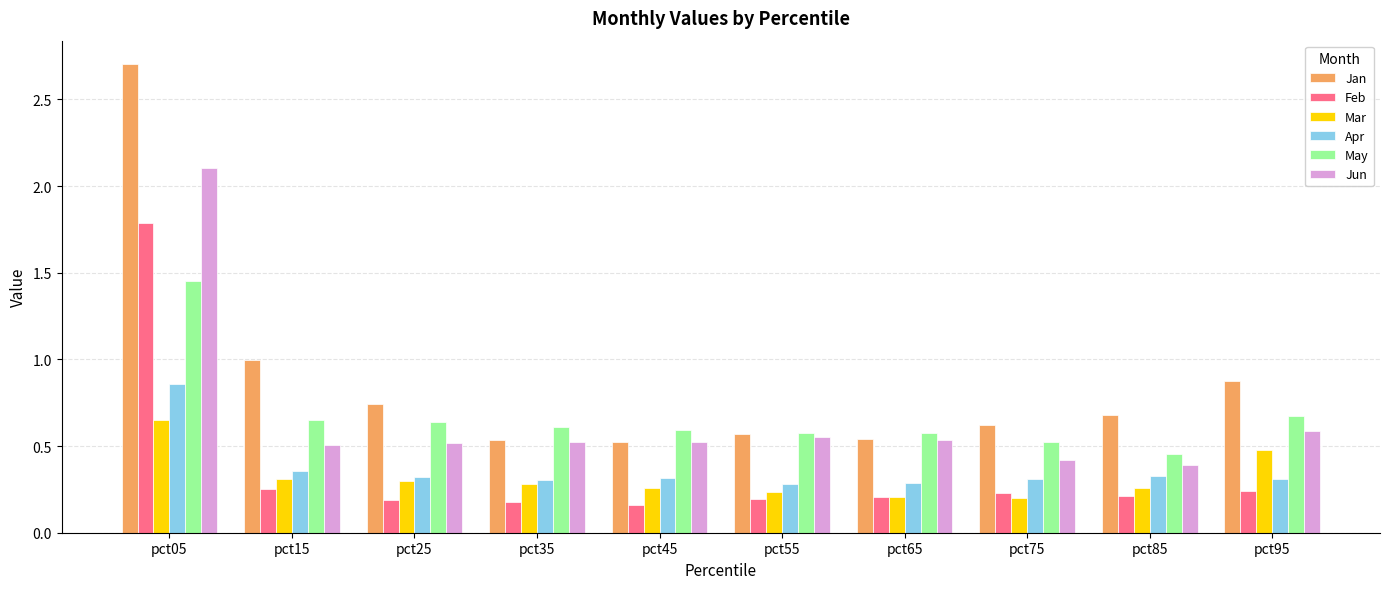

Which series has the largest range (max minus min)?

Jan